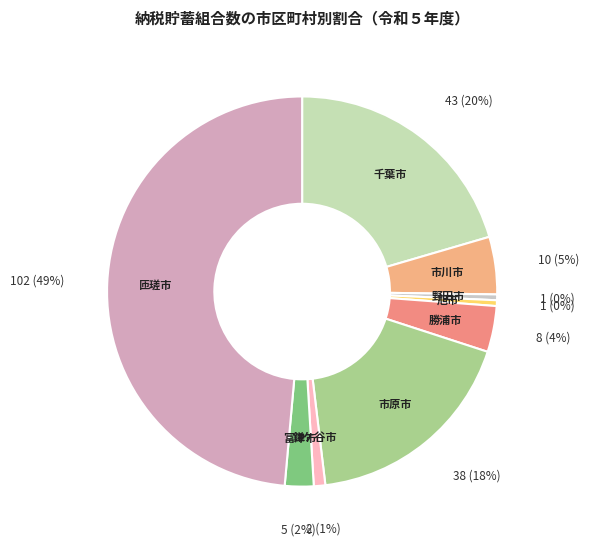

Does 鎌ケ谷市 account for over 50% of the chart?

No